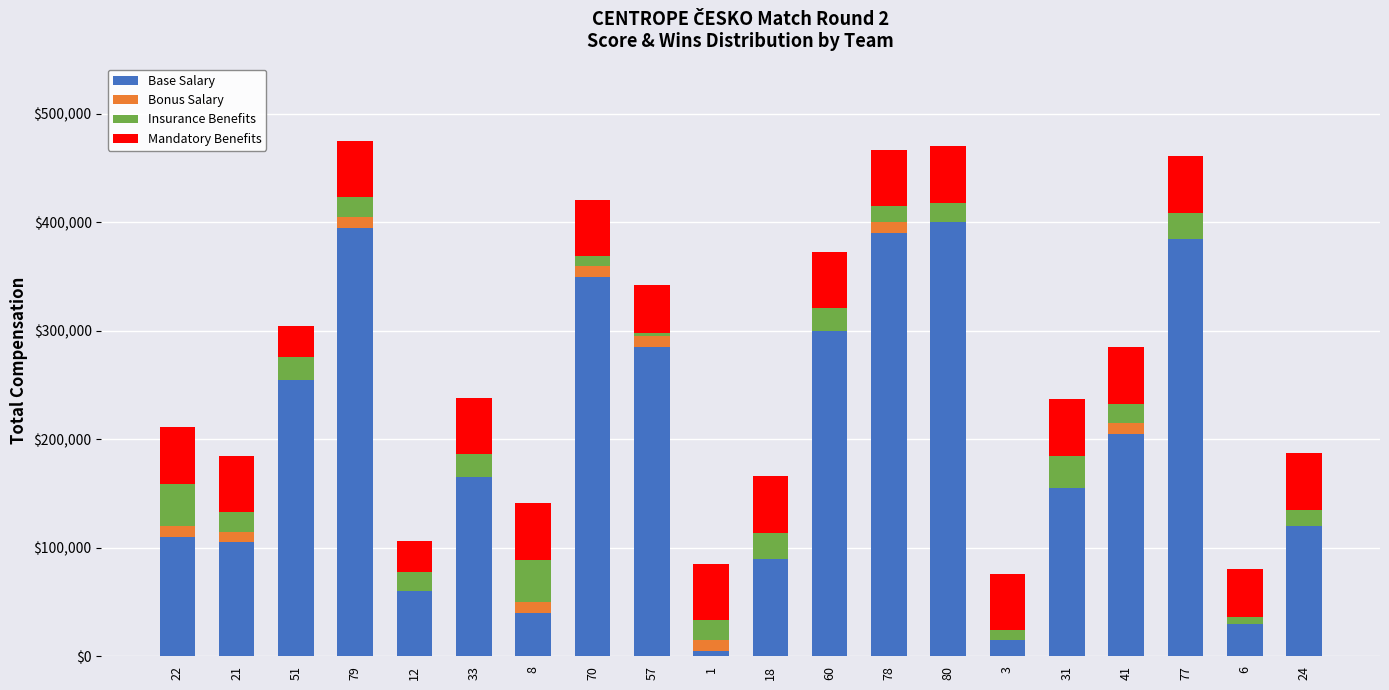

How many distinct data groups are displayed?

4